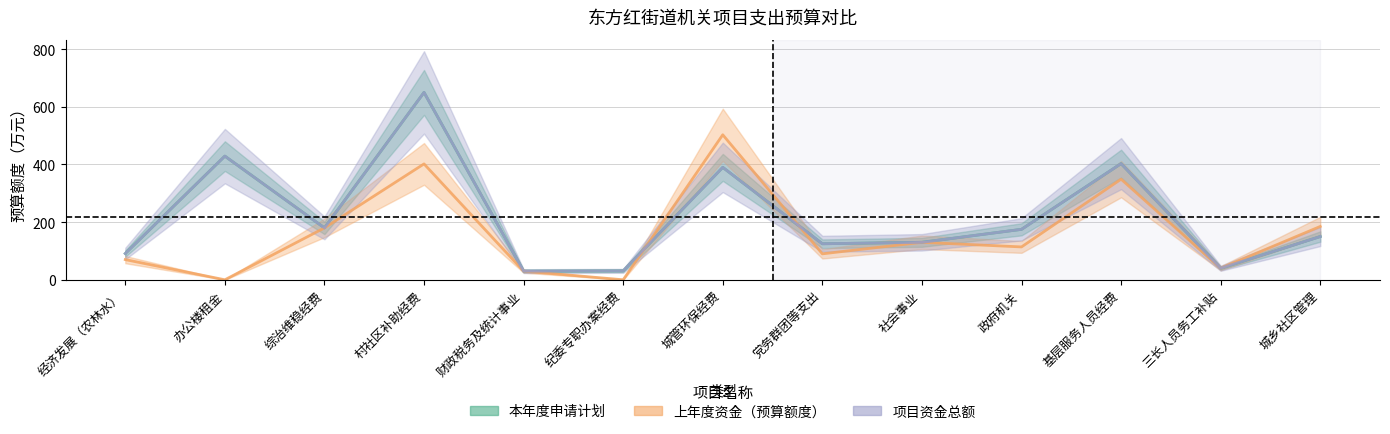

True or false: 本年度申请计划 and 项目资金总额 cross at least once.

False